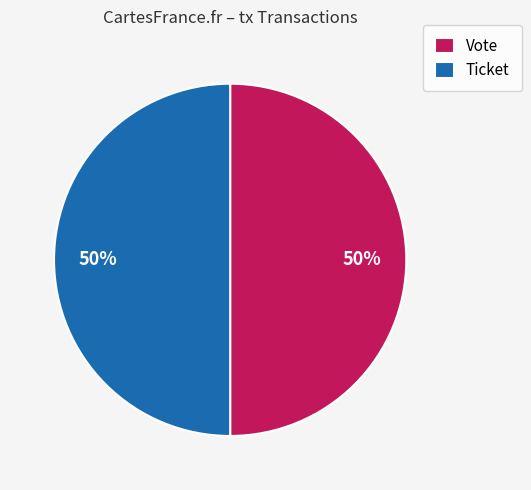

What percentage is the Vote slice, to the nearest percent?

50%